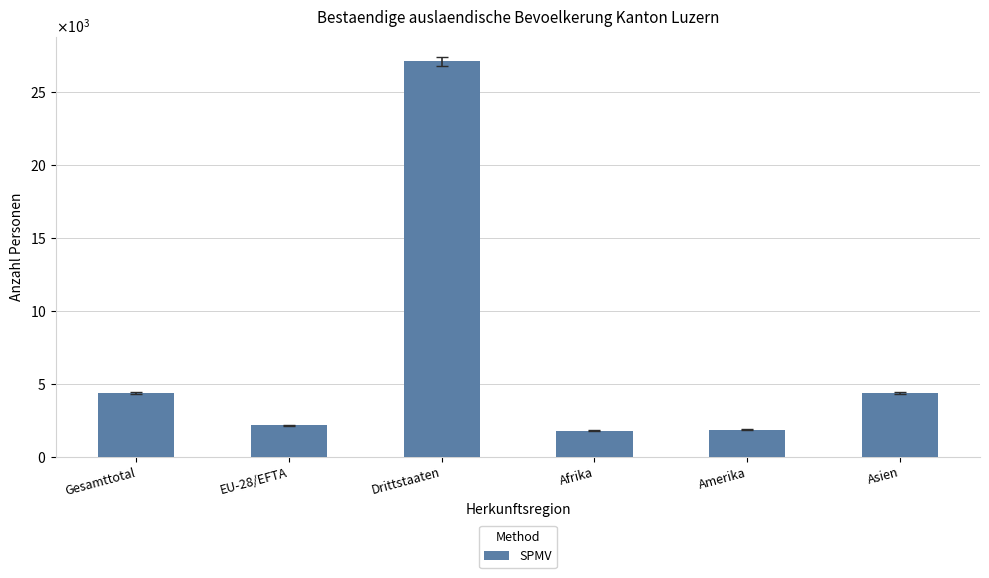

What is the maximum value shown in the chart?

27089